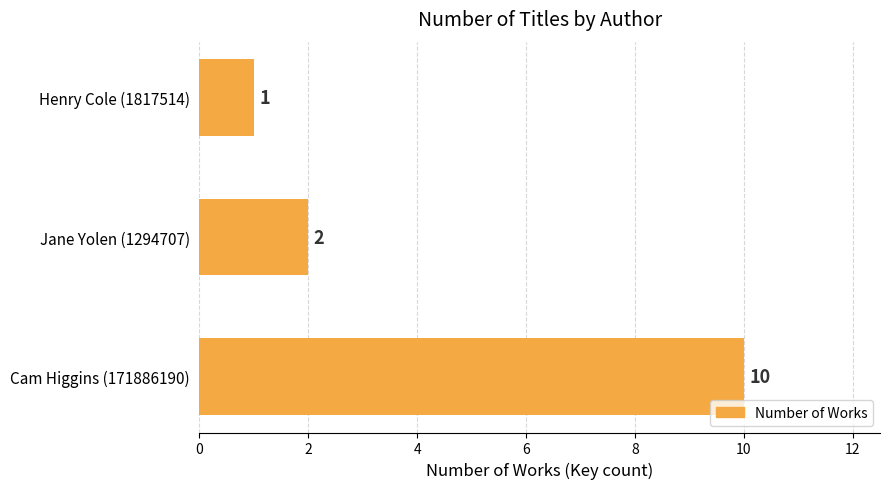

Are the bars grouped side by side (vs. stacked)?

No